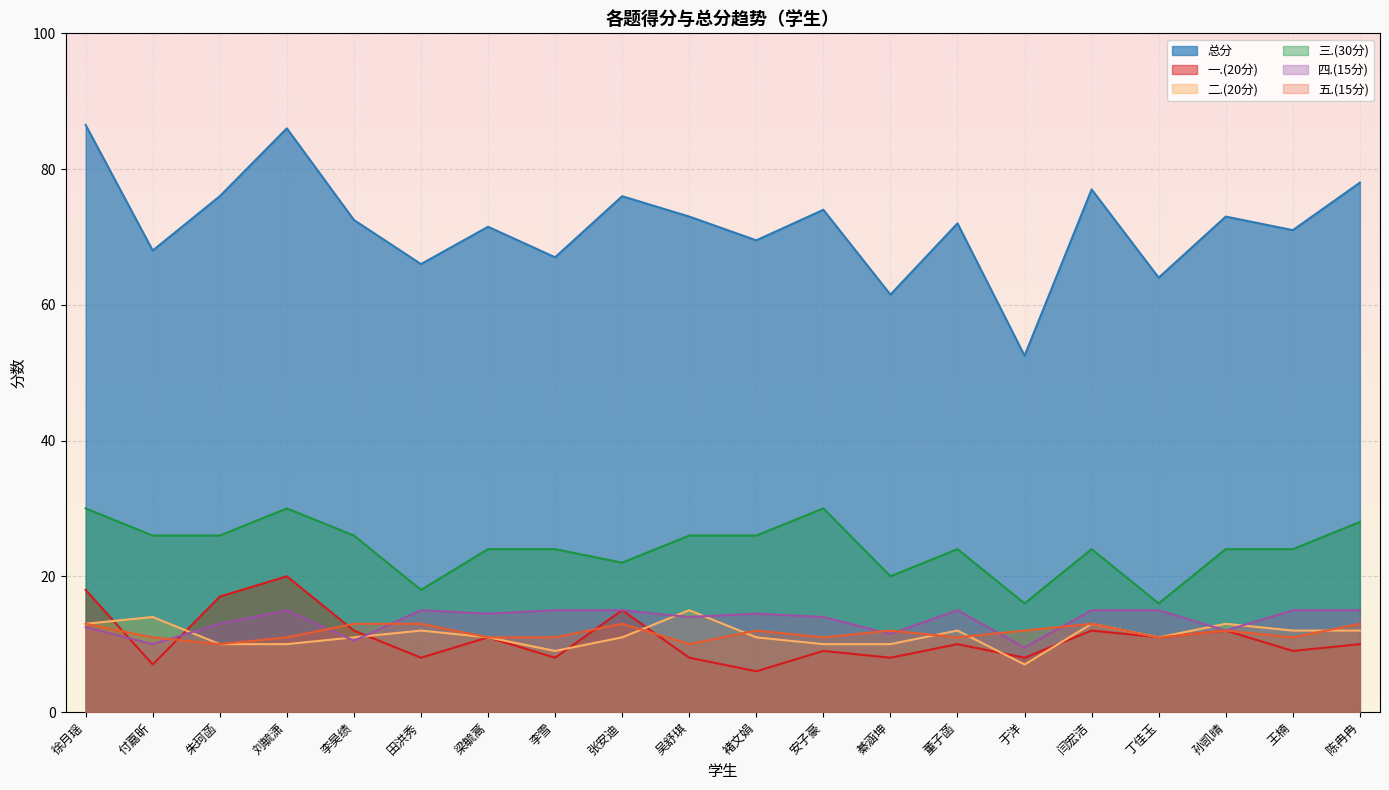

How many values in the 三.(30分) series exceed 24?

9